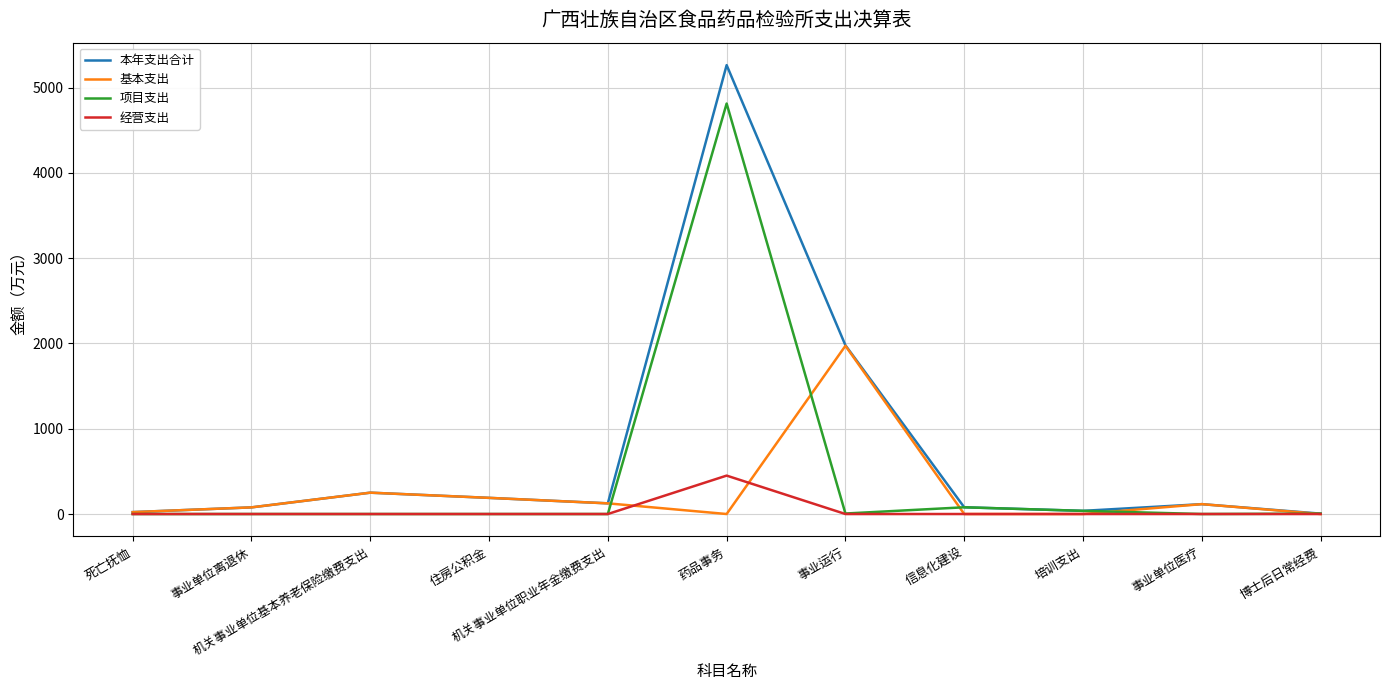

Which series has the widest spread of values?

本年支出合计